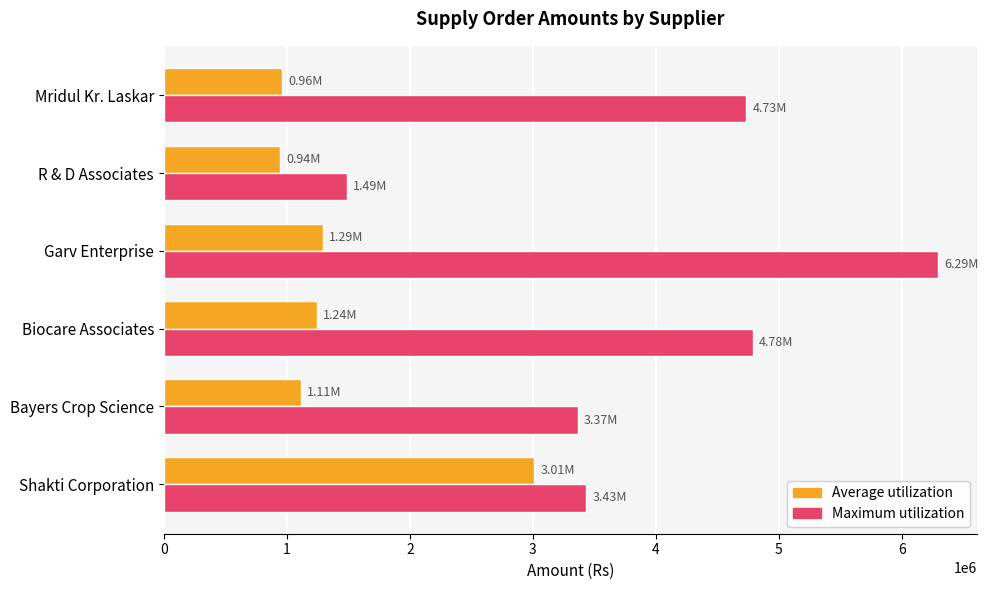

Which series has the largest range (max minus min)?

Maximum utilization